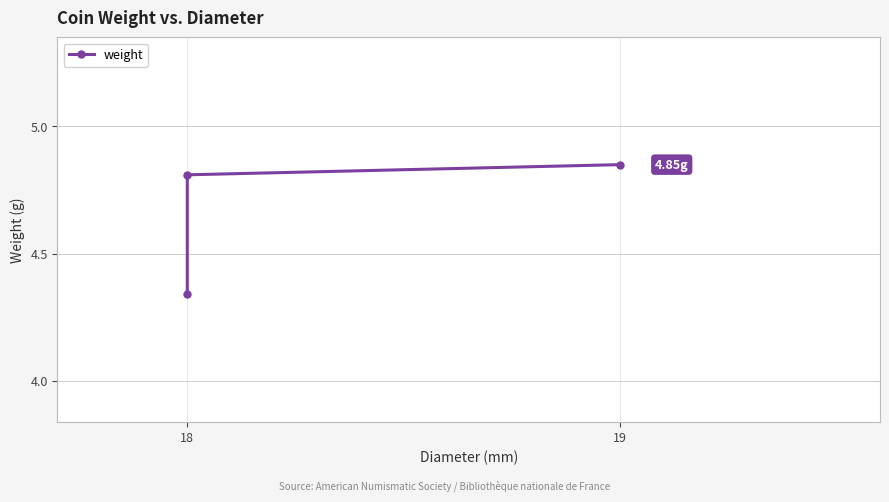

Count the values in the range 4 to 5.

3